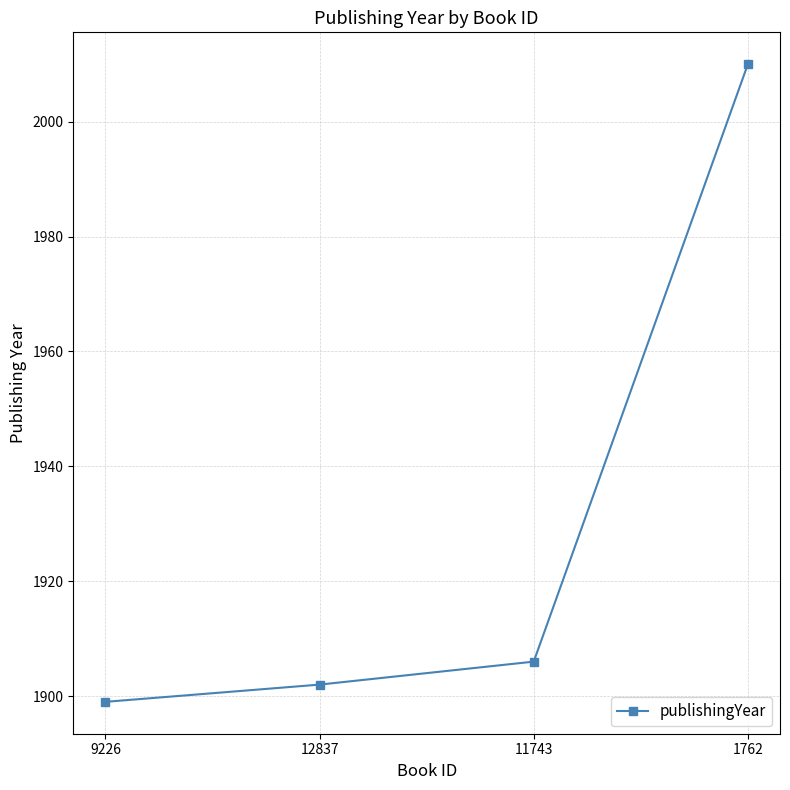

List the labels in order of value, smallest first.

9226, 12837, 11743, 1762